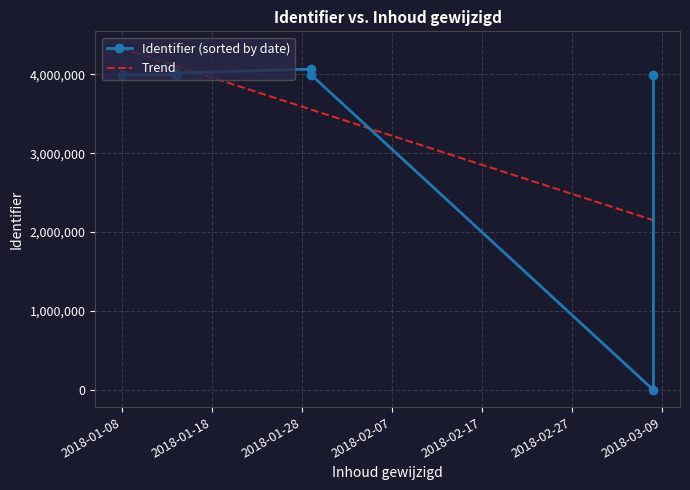

How many values are above zero?

7